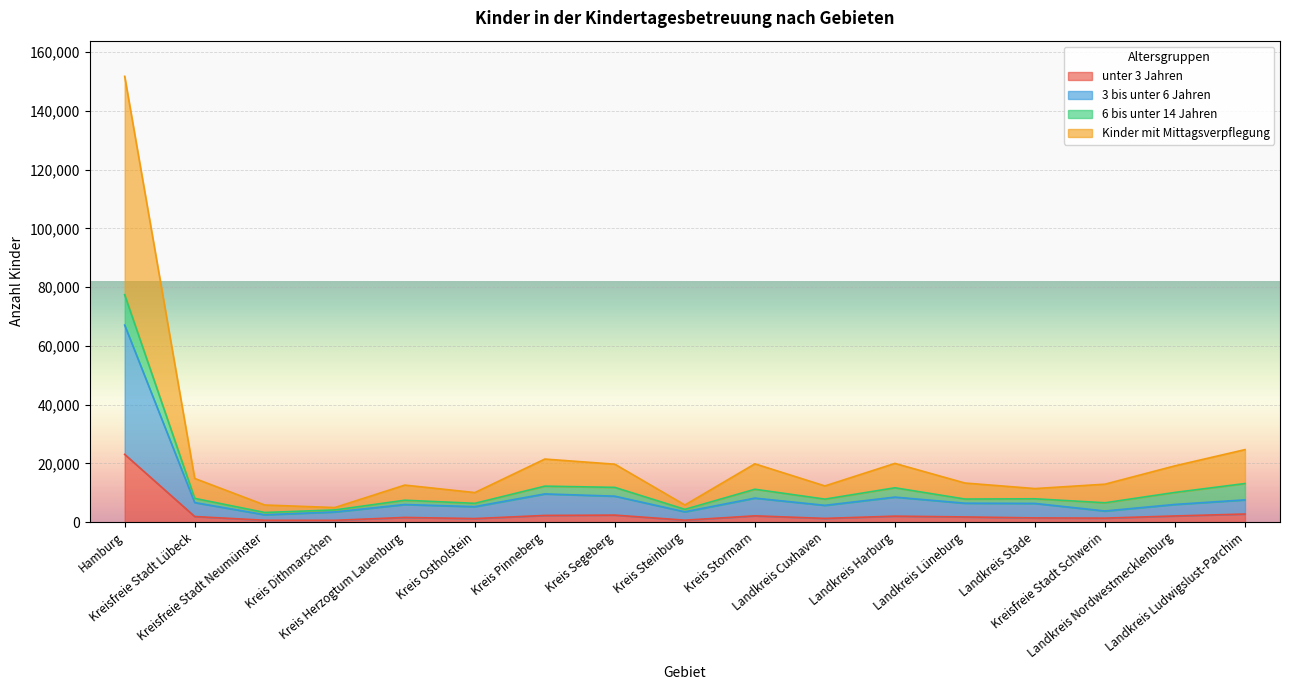

Which series has the largest range (max minus min)?

Kinder mit Mittagsverpflegung